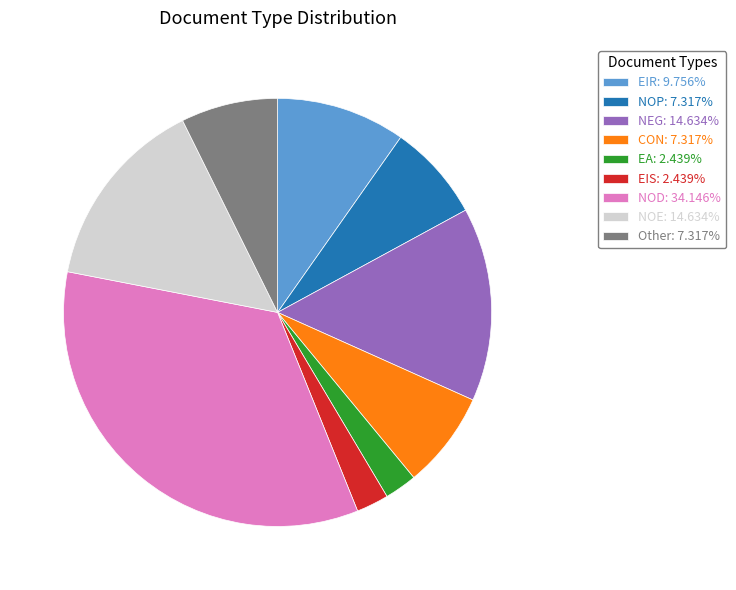

Does NOE: 14.634% represent more than half of the total?

No